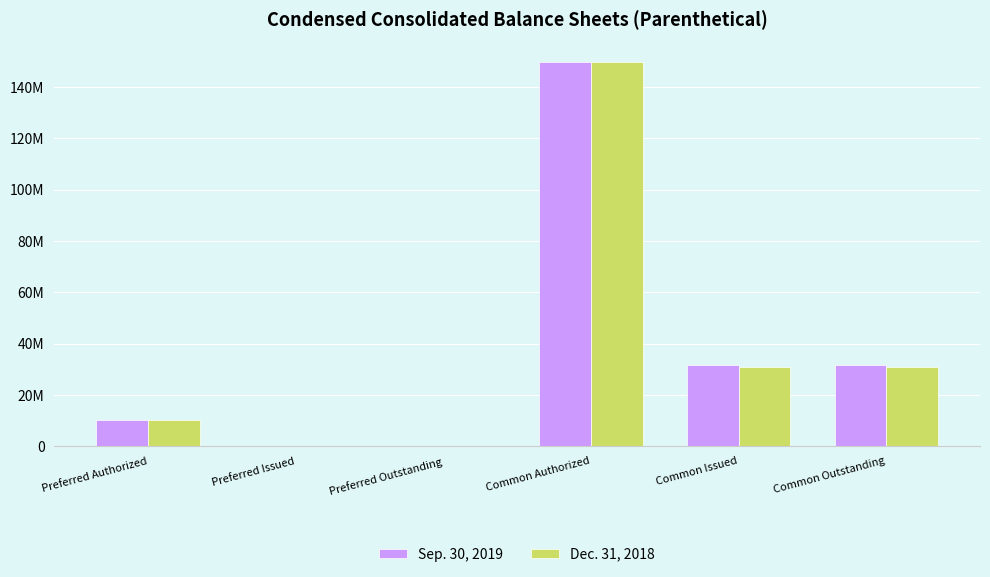

What are all the series names shown in the legend?

Sep. 30, 2019, Dec. 31, 2018